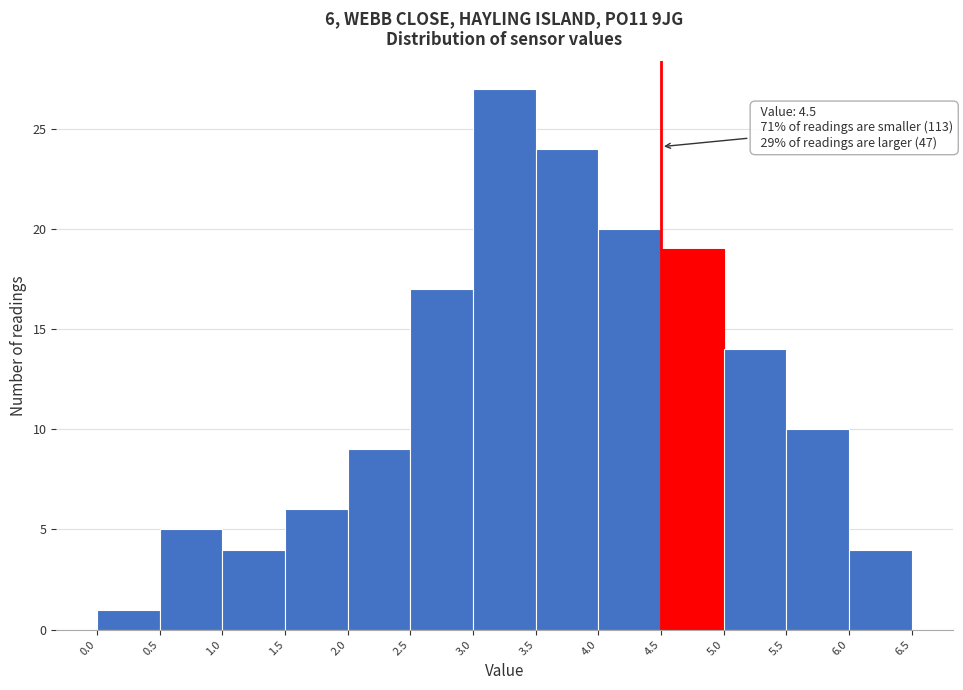

Over which range of the x-axis is the bar tallest?

3.0 to 3.5